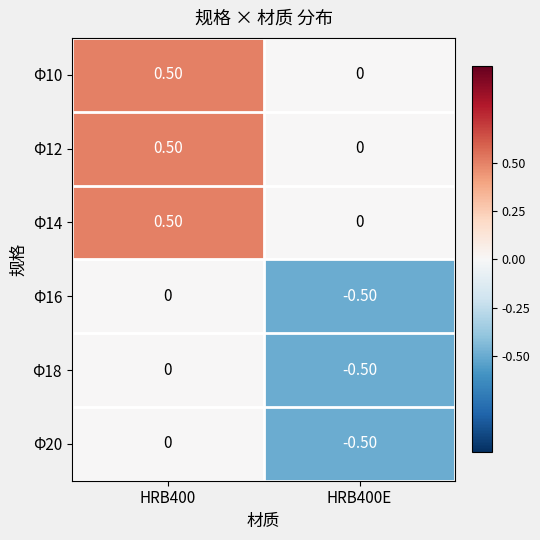

At which category does the chart reach its minimum across all series?

HRB400E